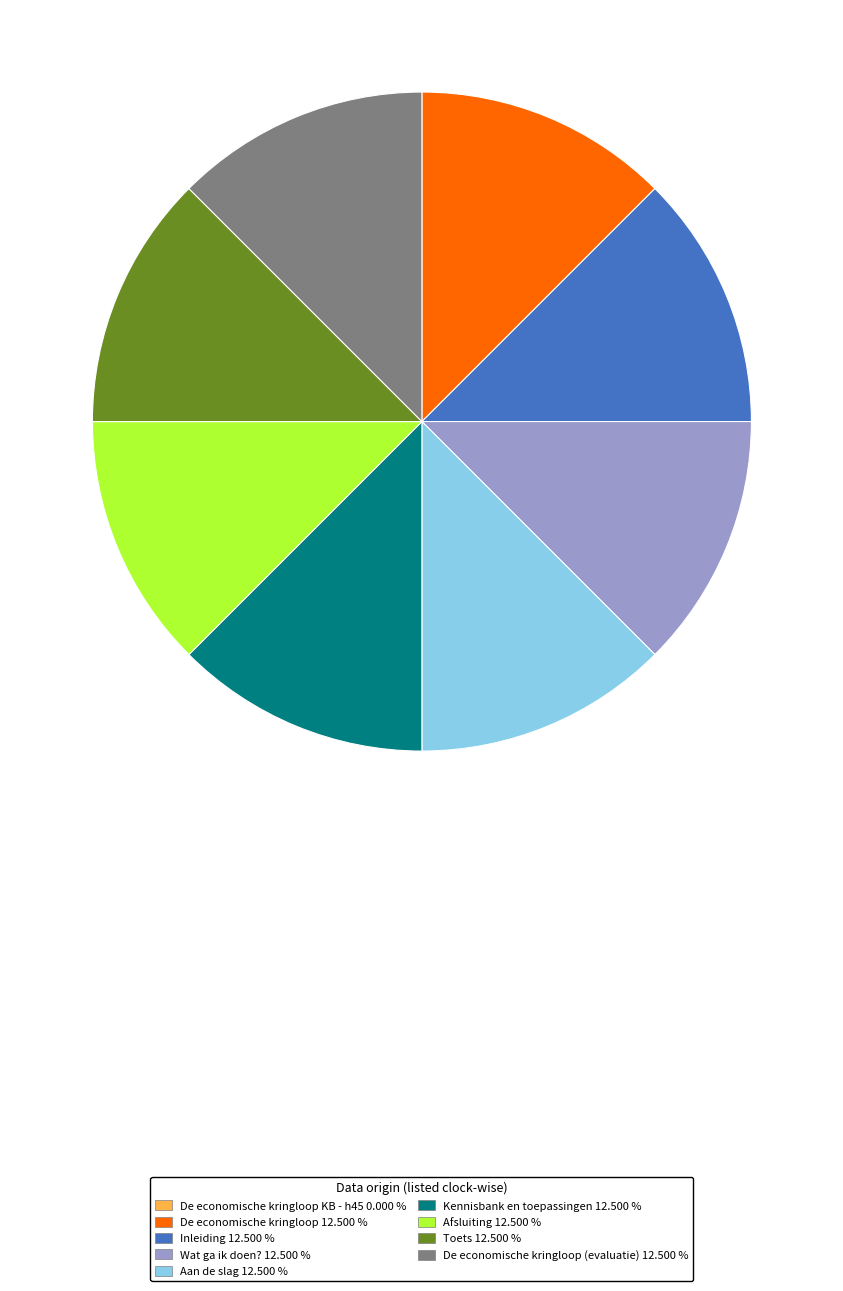

Approximately how many times larger is the value at De economische kringloop (evaluatie) 12.500 % compared to De economische kringloop 12.500 %?

1.0